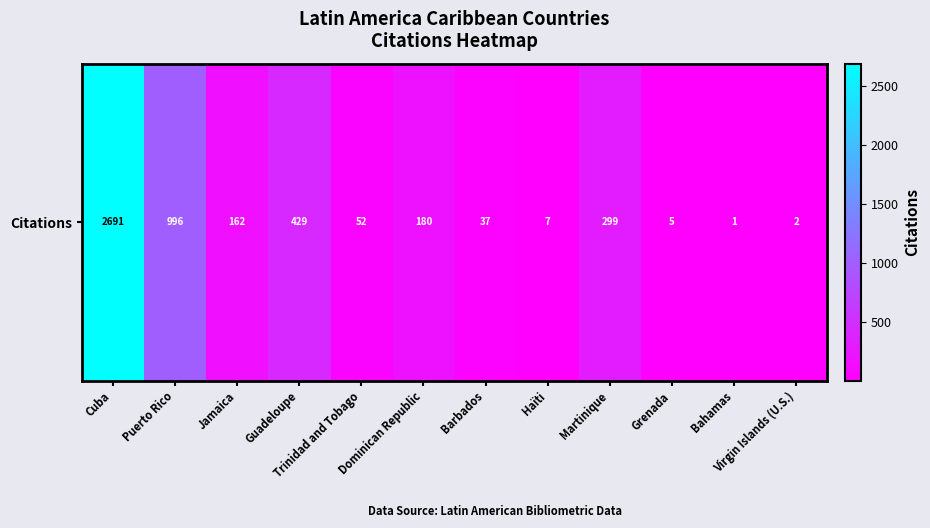

Which label corresponds to the largest value in the chart?

Cuba